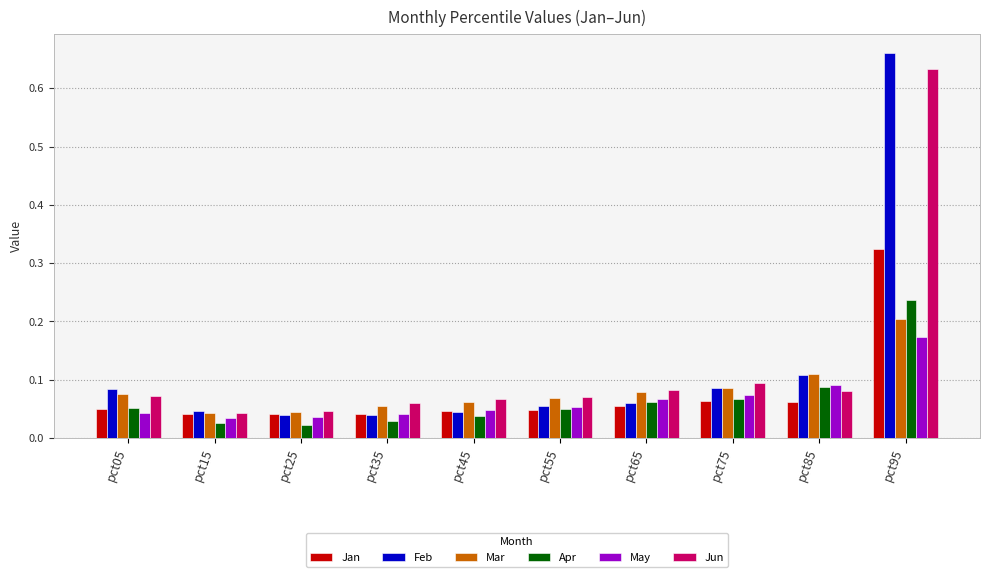

Count the number of categories in the chart.

10